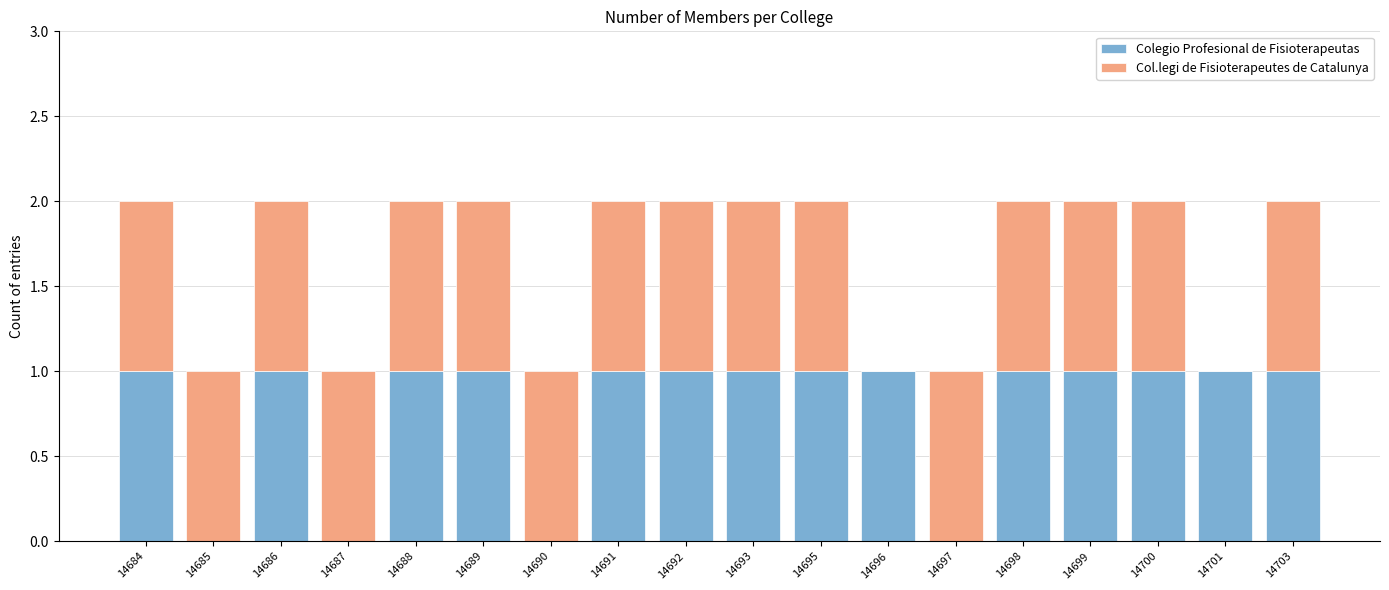

What is the sum of all Colegio Profesional de Fisioterapeutas values?

14